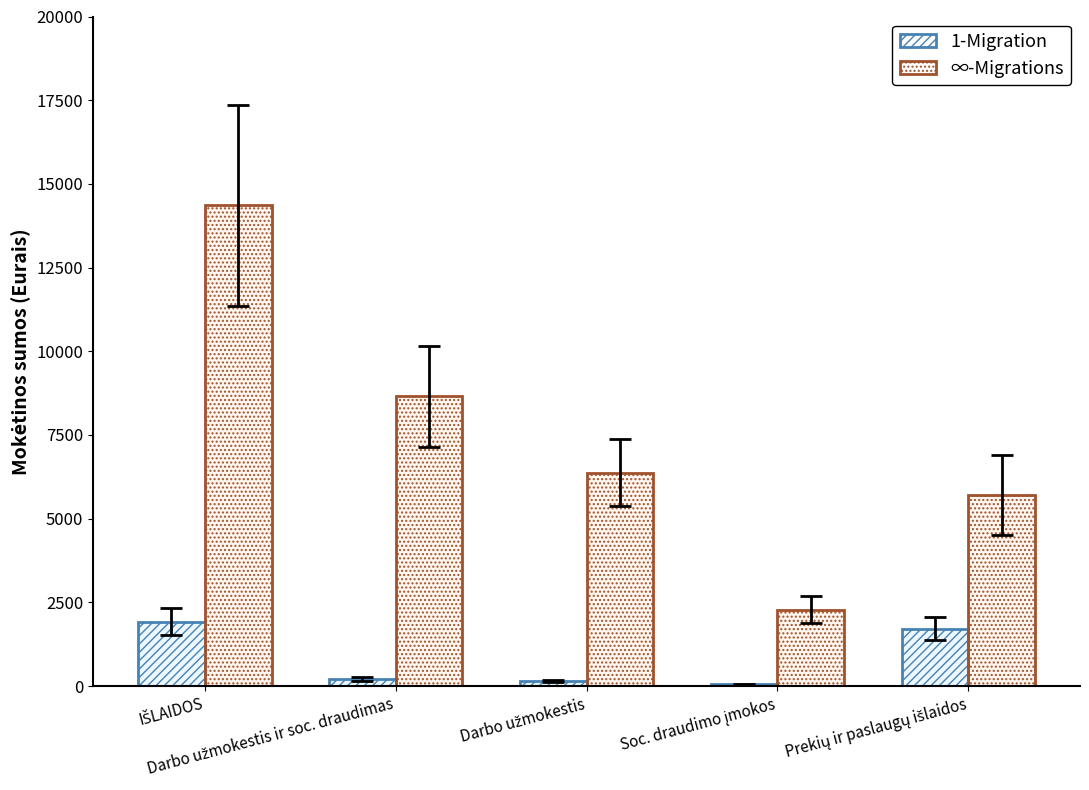

Which series has the largest total across all categories?

∞-Migrations